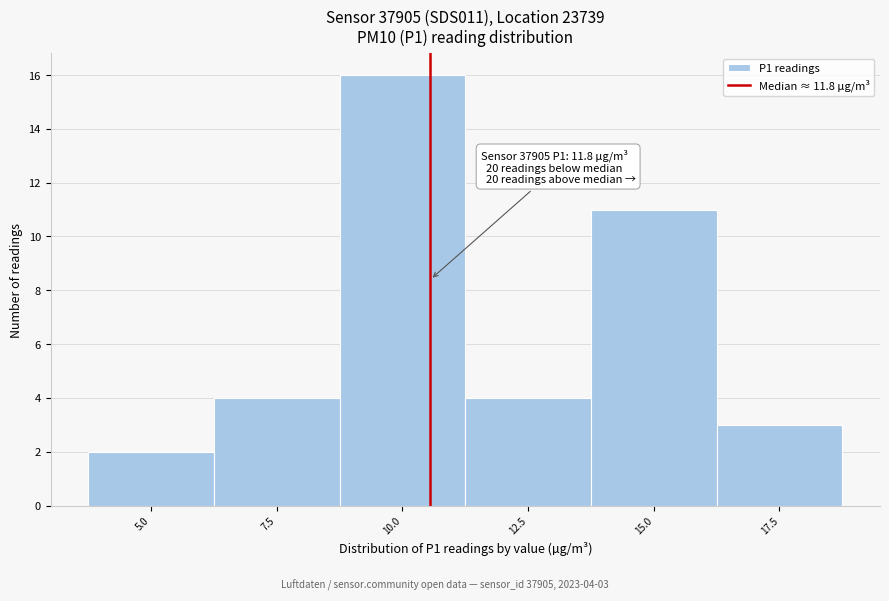

Reading left to right, list all the values displayed in this chart.

2	4	16	4	11	3